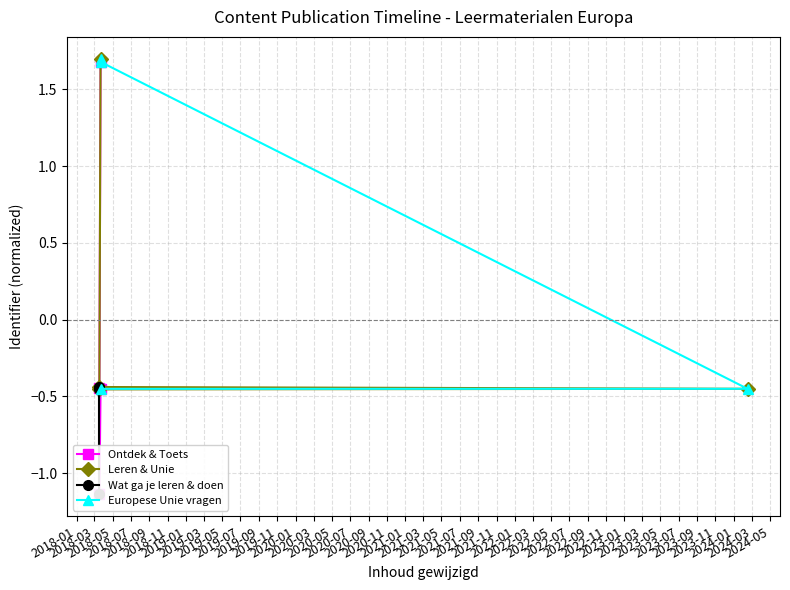

Rank the categories by Wat ga je leren & doen value from highest to lowest.

2018-07, 2018-05, 2018-03, 2018-01